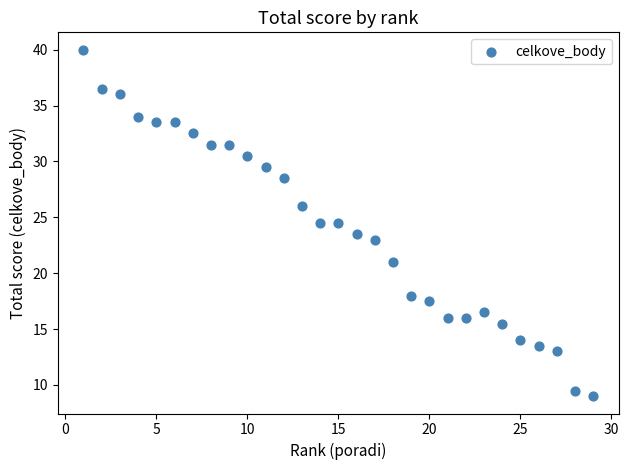

What is the range of Y values (max minus min)?

31.0